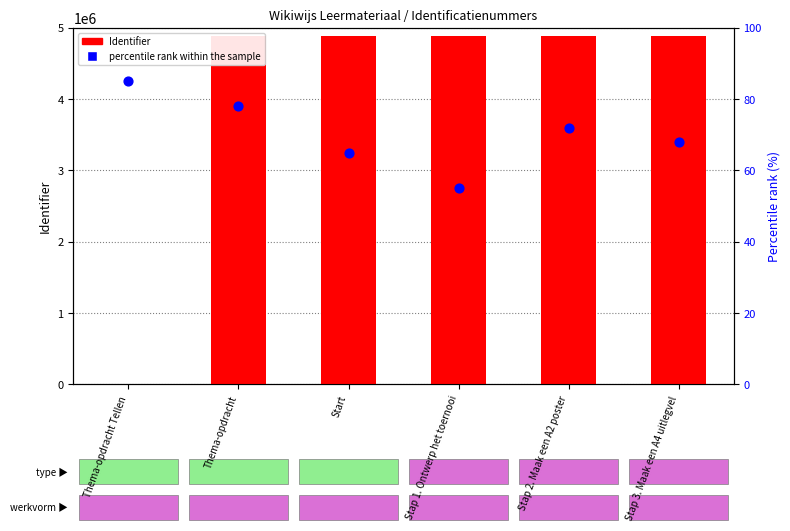

Which series has the largest total across all categories?

Identifier (count)